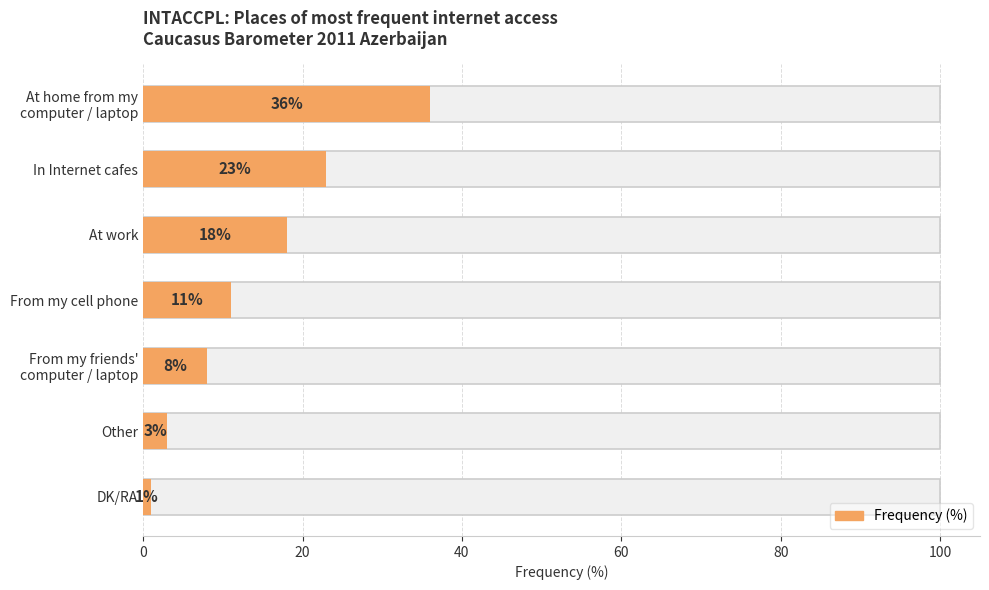

Reading left to right, what are all the values shown in this chart?

At home from my
computer / laptop=36	In Internet cafes=23	At work=18	From my cell phone=11	From my friends'
computer / laptop=8	Other=3	DK/RA=1